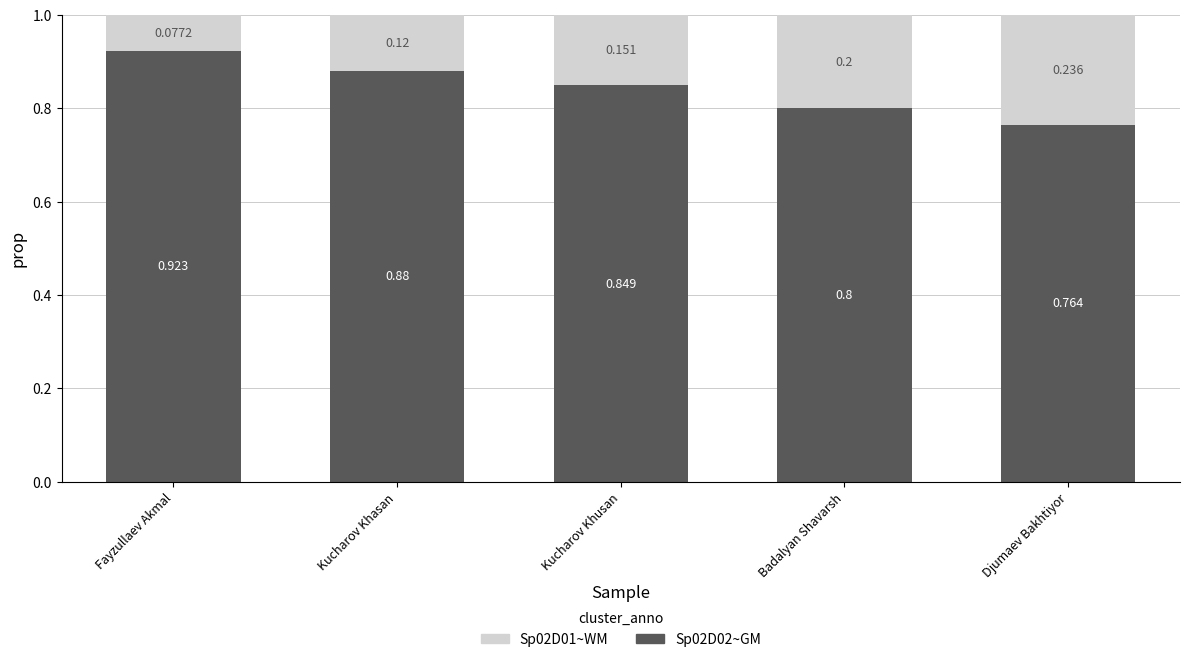

At which label does Sp02D02~GM reach its peak?

Fayzullaev Akmal